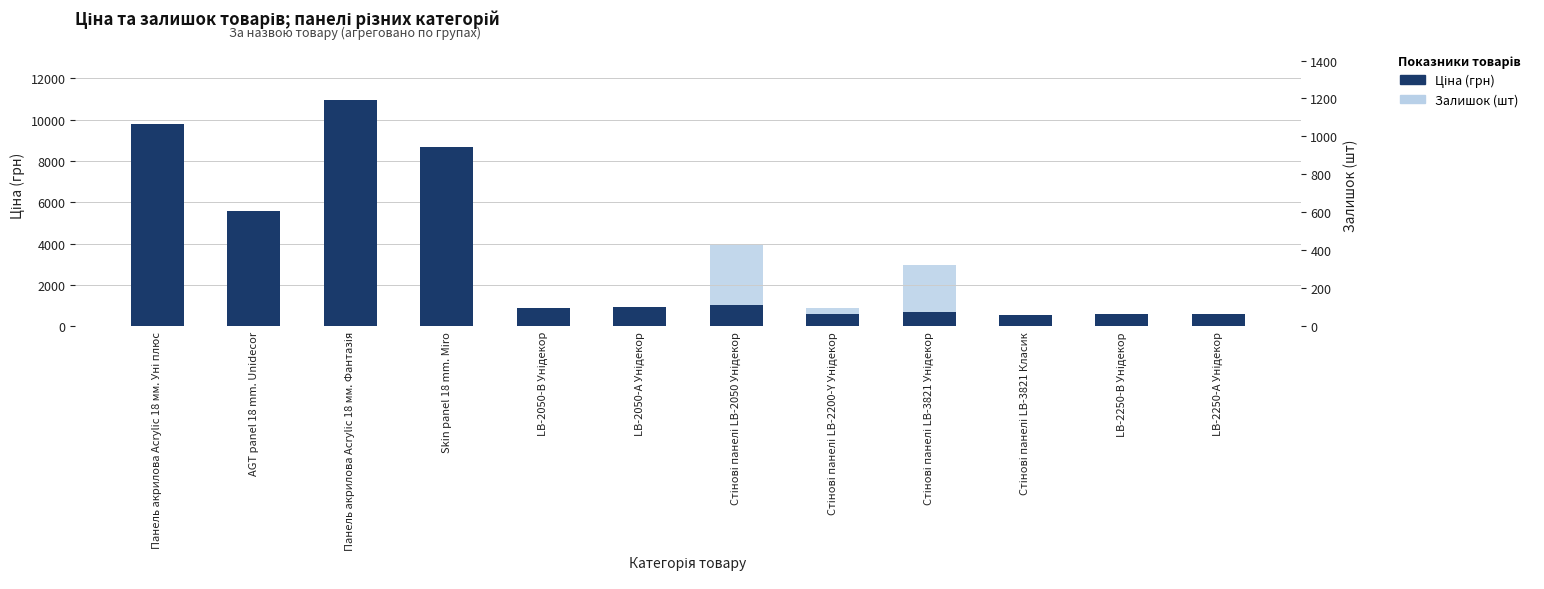

What is the maximum value for Залишок (шт)?

426.0